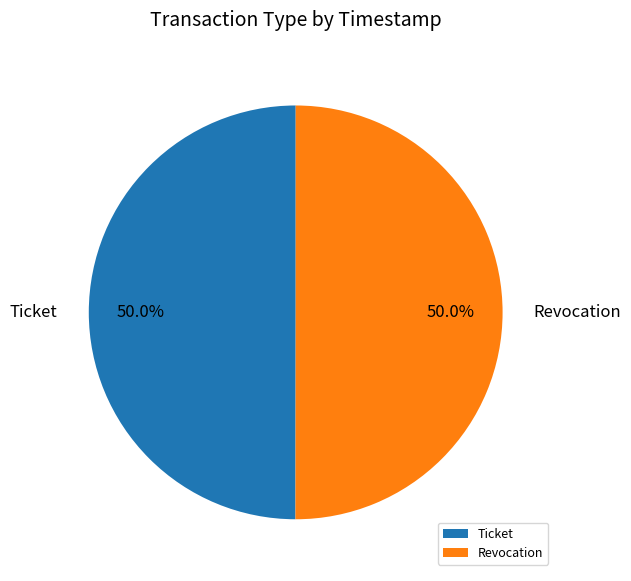

What is the ratio of the value at Ticket to the value at Revocation?

1.0